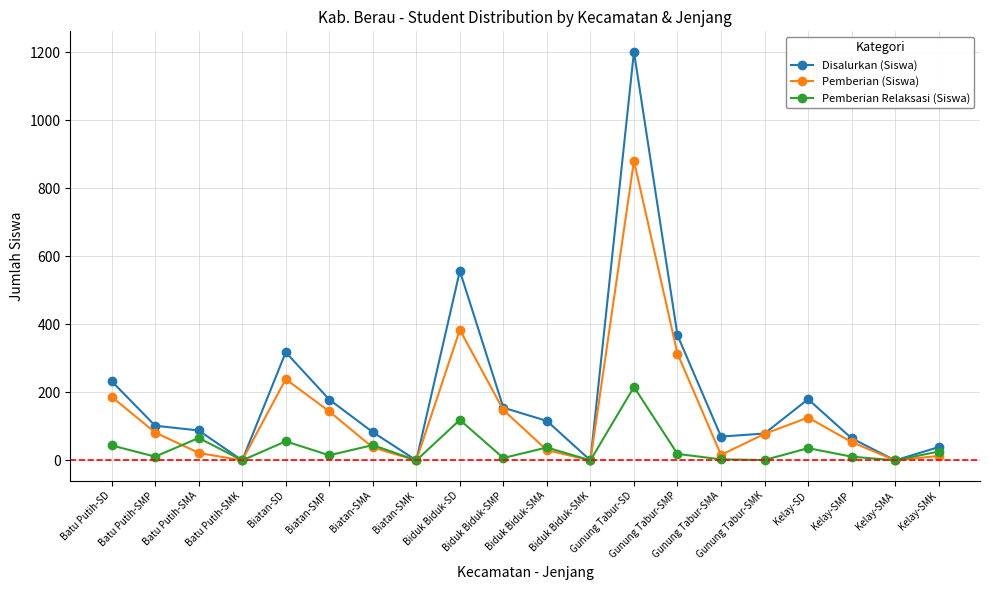

What is the sum of the Pemberian (Siswa) values at Batu Putih-SMP and Biatan-SMP?

226